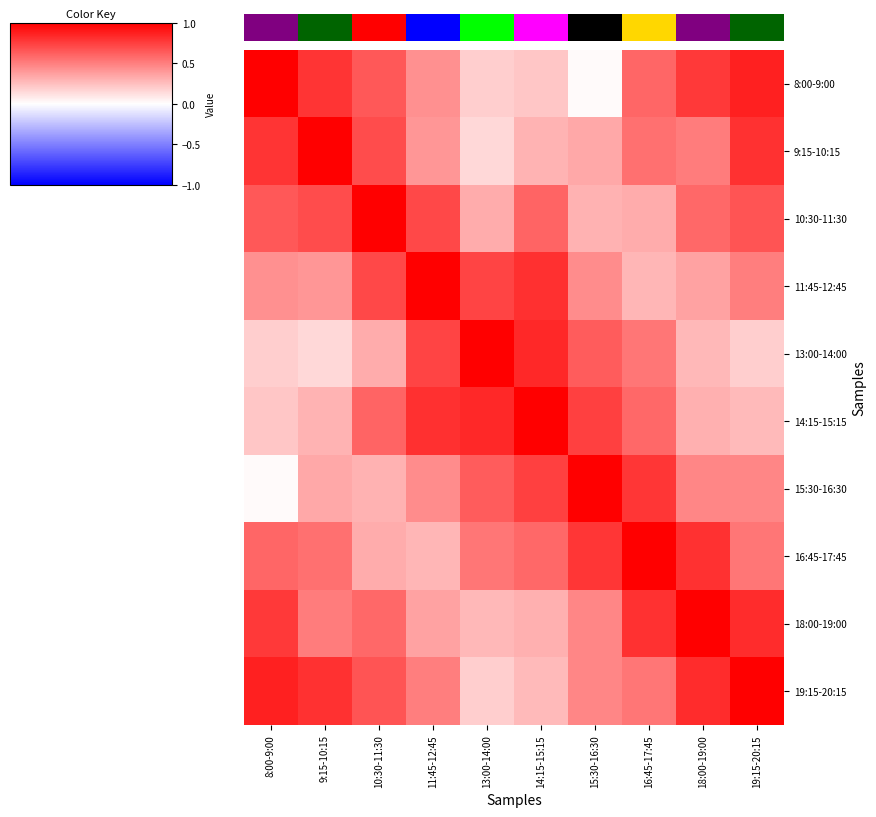

How many distinct data groups are displayed?

10